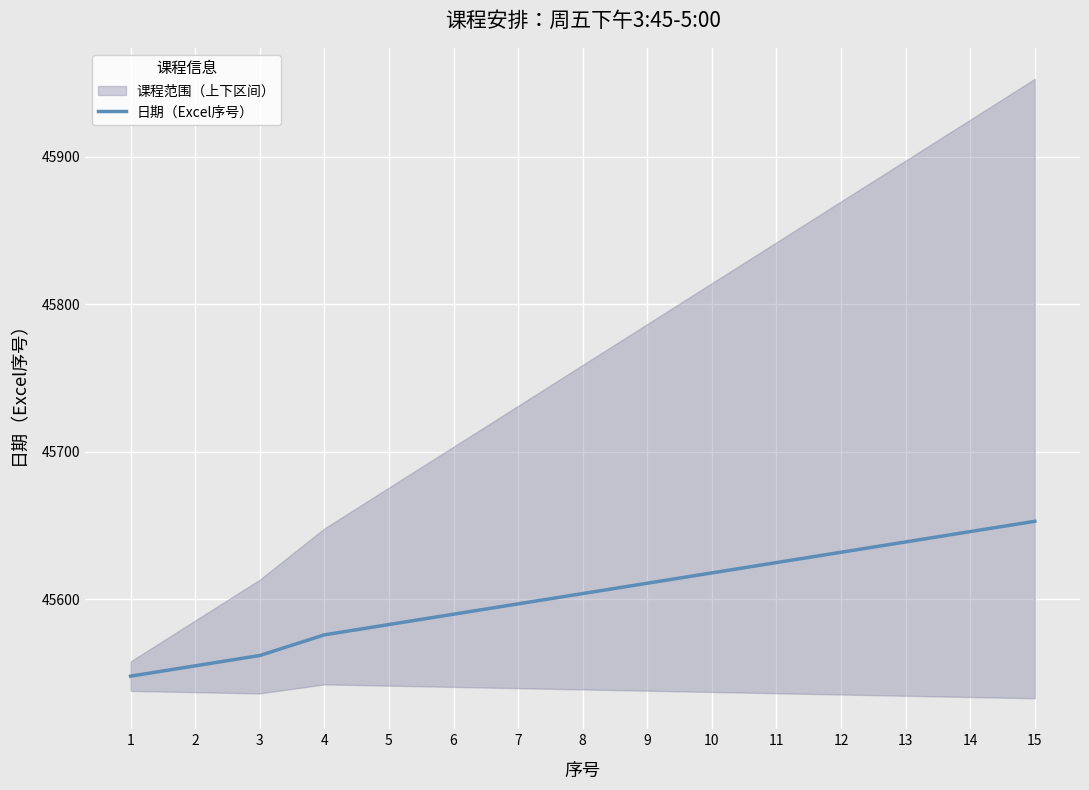

How many lines are shown in the chart?

1